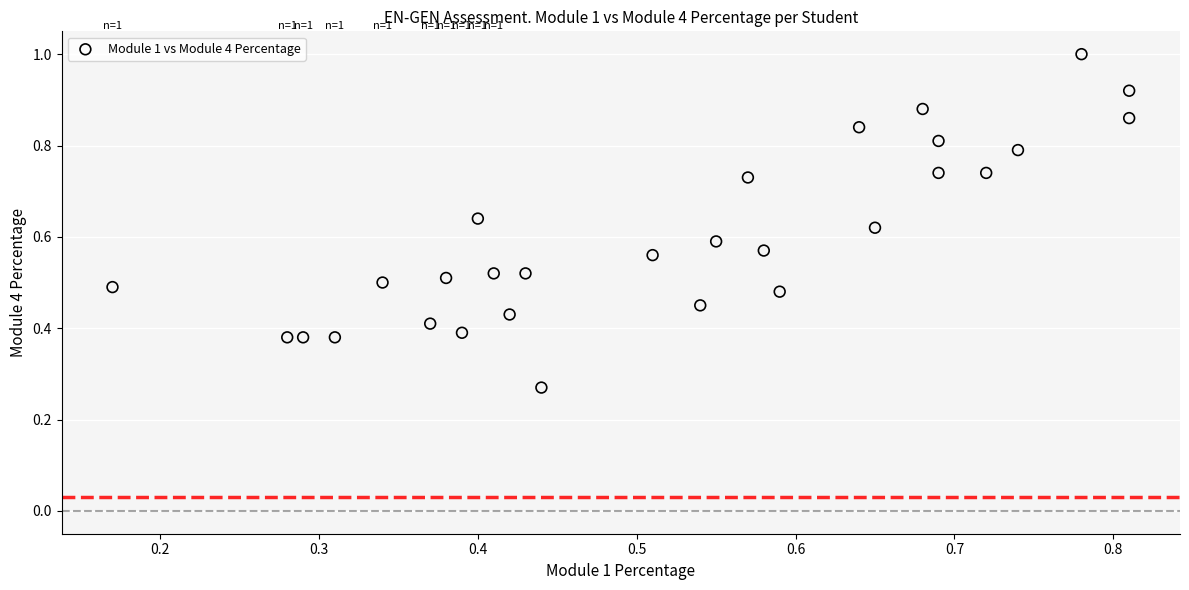

How many points are shown in the scatter plot?

29